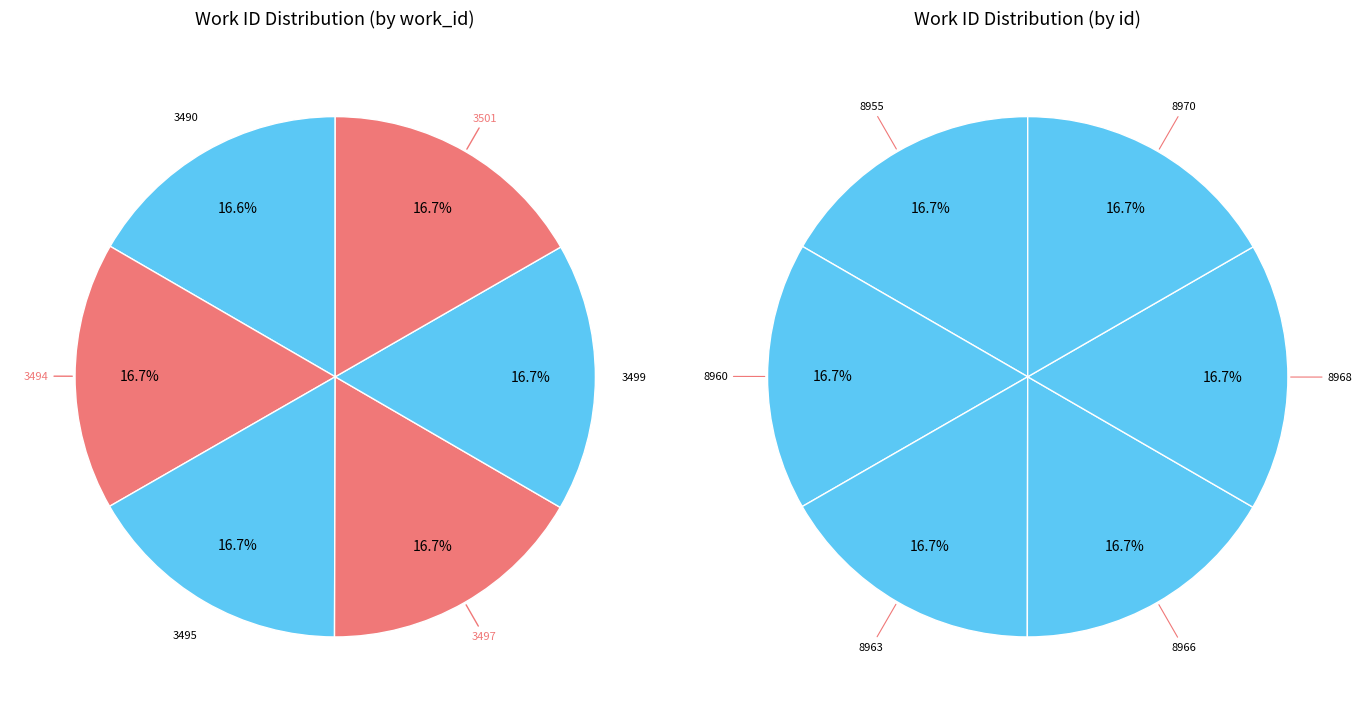

Combined, do 3499 and 3494 account for over 50%?

No